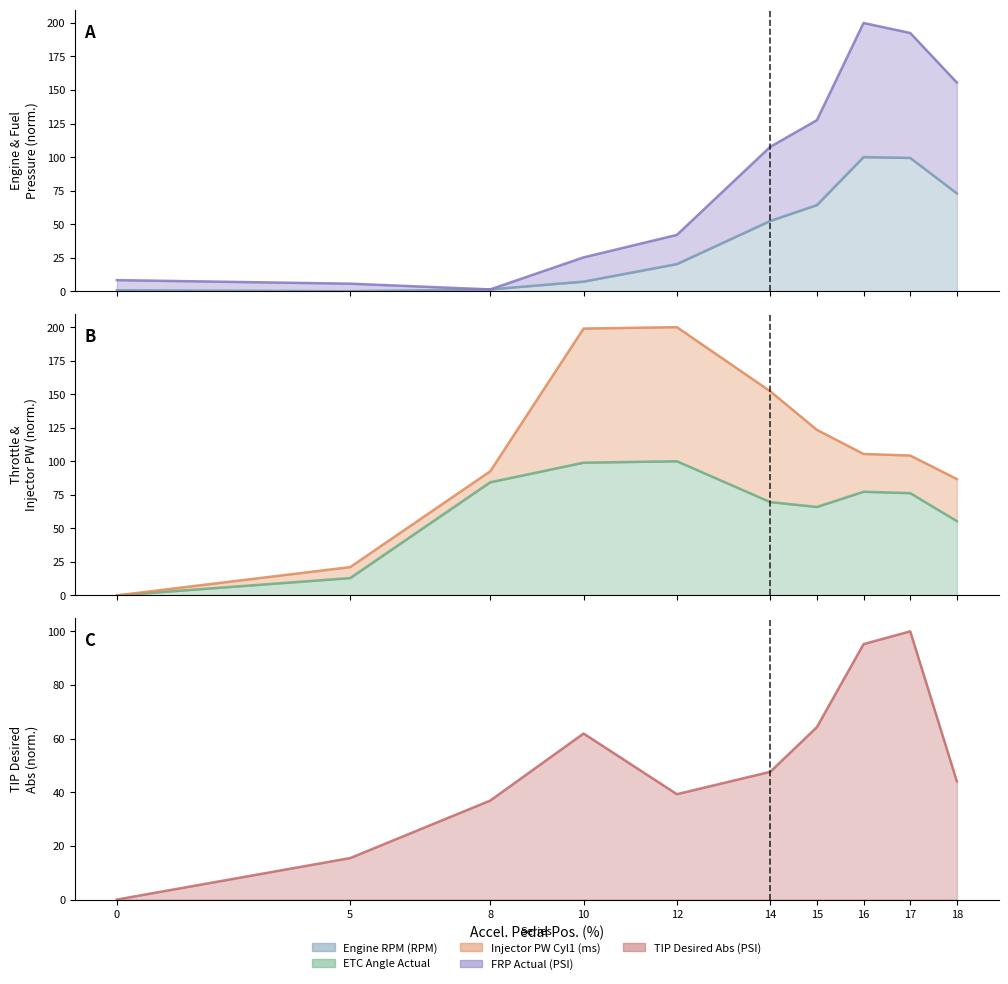

What is the value of the FRP Actual (PSI) point at the 8th from the left?

200.0